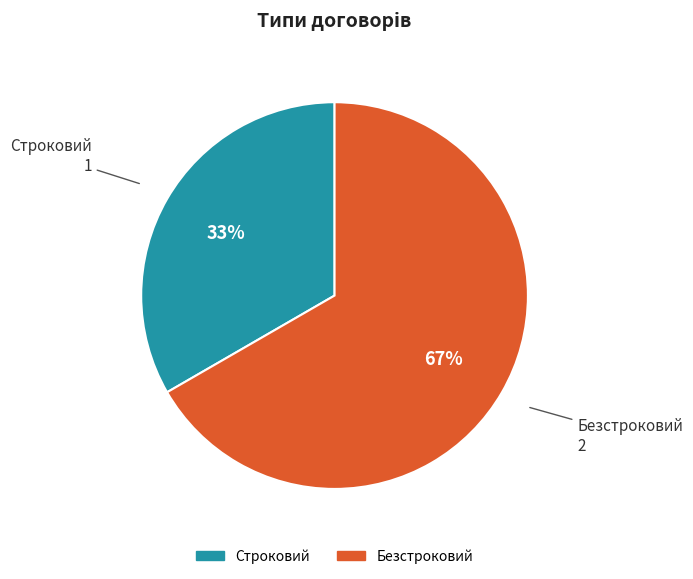

To the nearest percent, what is the average slice percentage?

50%